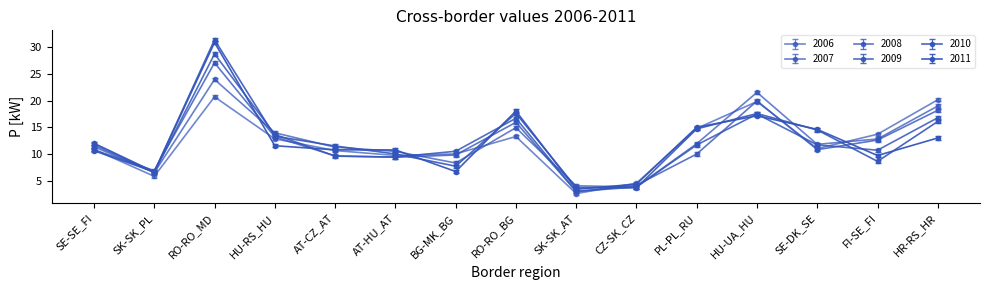

At how many categories does at least one series exceed 10?

12